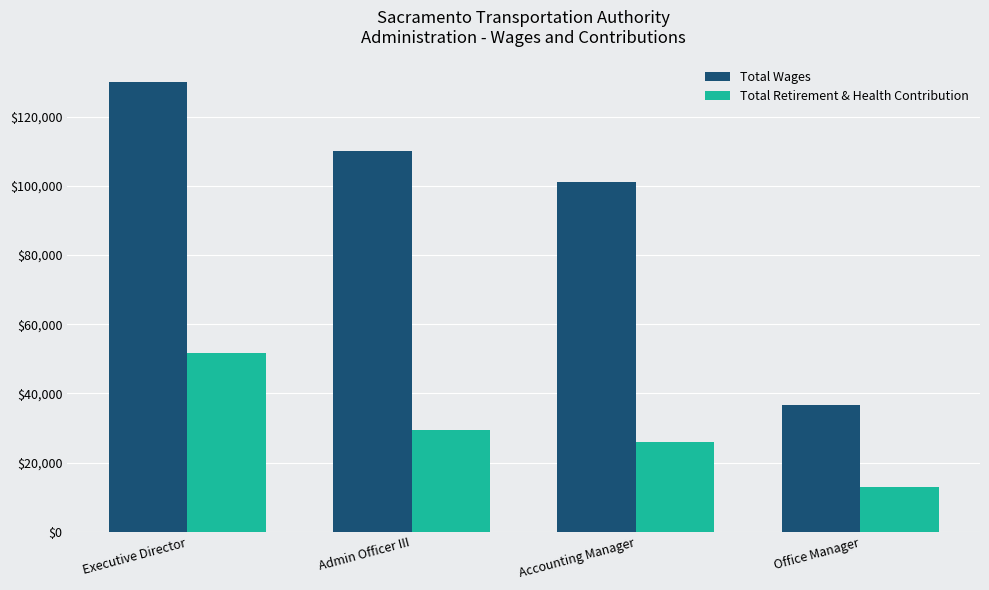

Are the bars grouped side by side (vs. stacked)?

Yes